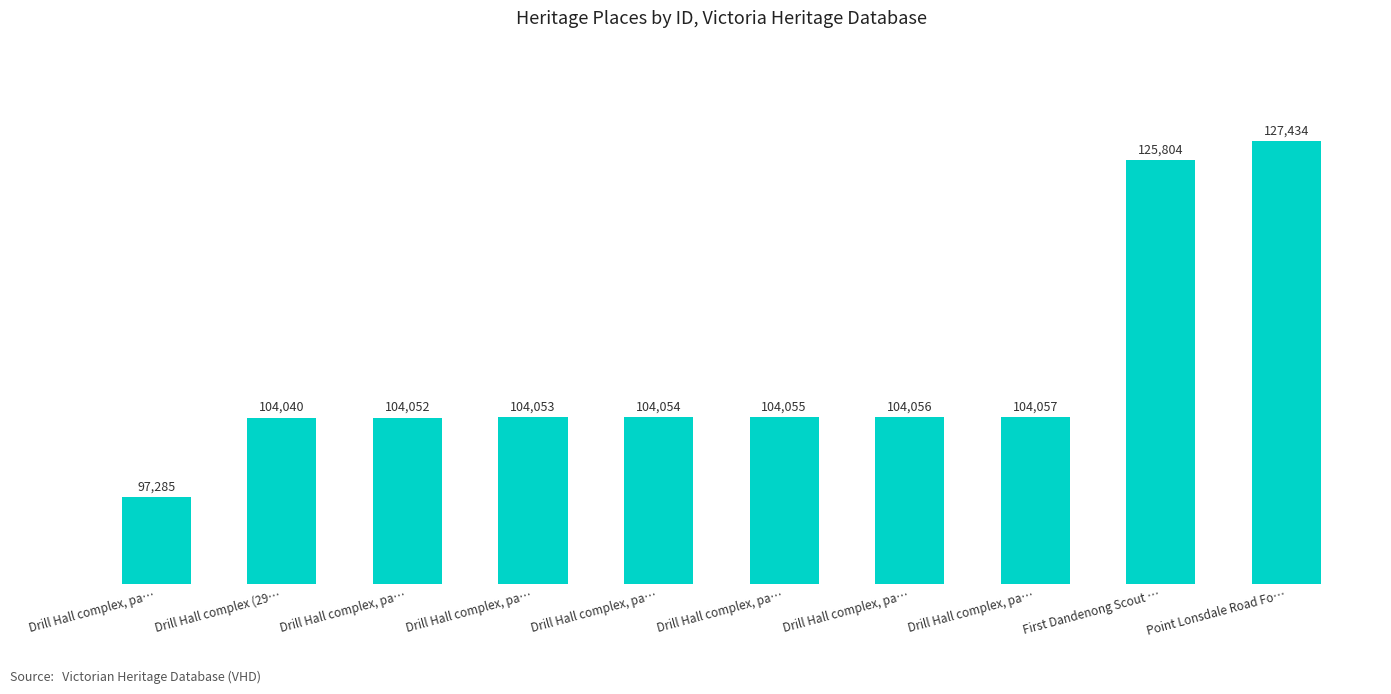

Reading left to right, what are all the values shown in this chart?

97285	104040	104052	104053	104054	104055	104056	104057	125804	127434